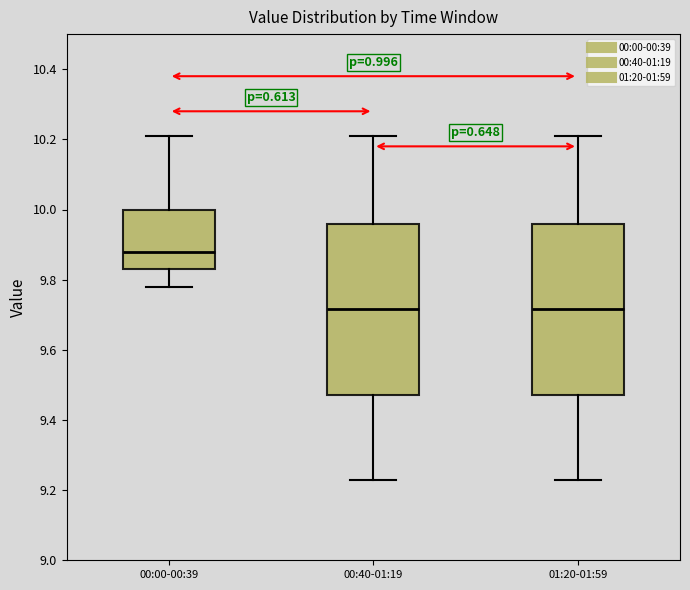

Which box's median line is the highest?

00:00-00:39